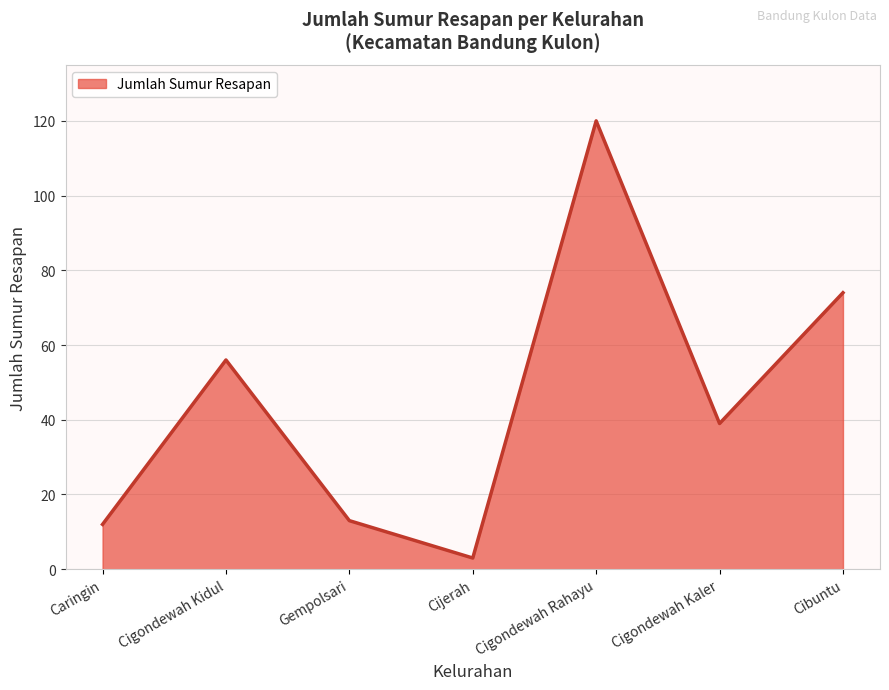

What is the change in value from Caringin to Cigondewah Kaler?

+27